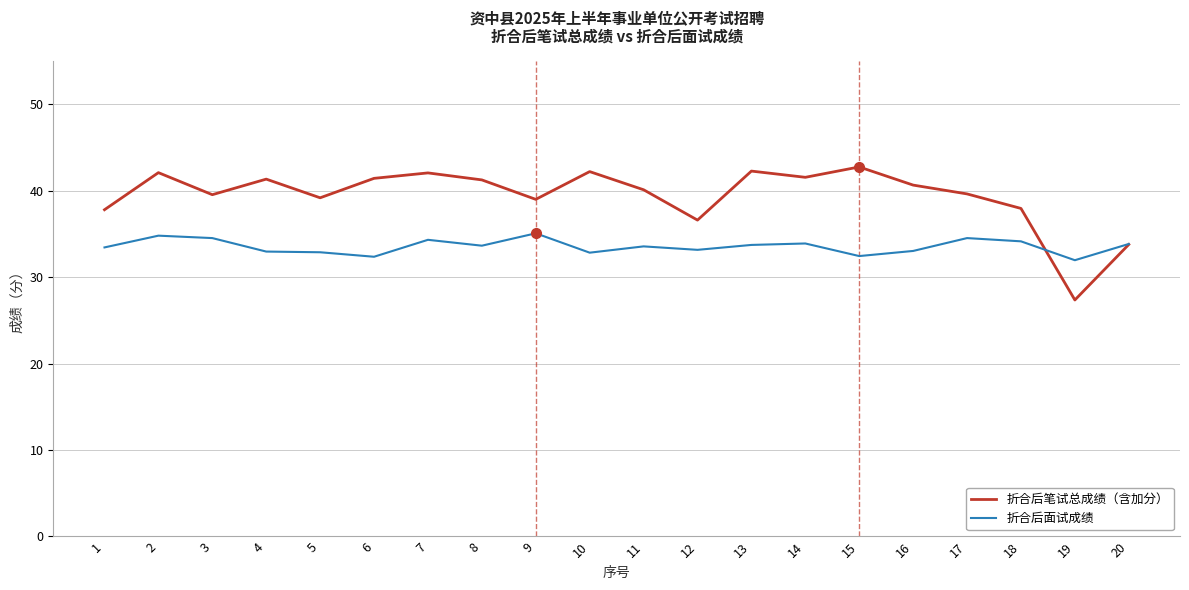

What is the lowest value of the 折合后面试成绩 series?

32.0